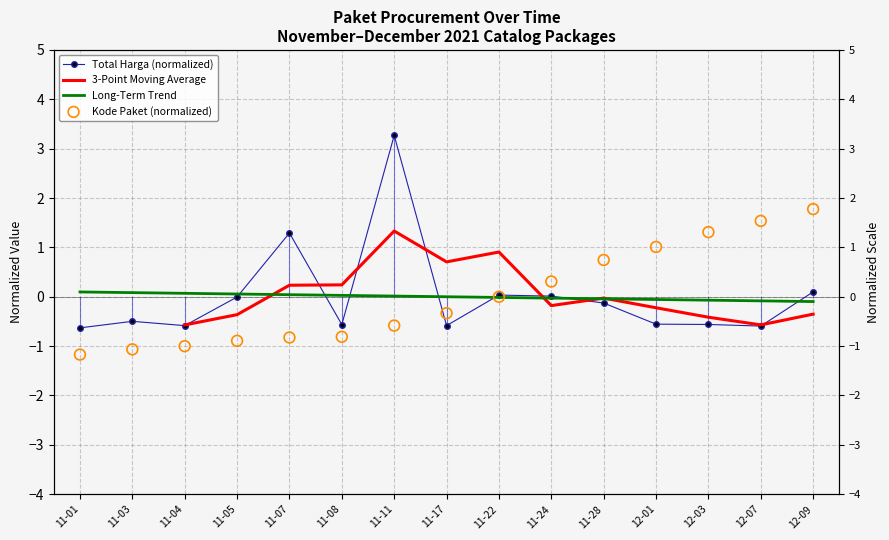

Which series reaches the maximum Y coordinate?

Total Harga (normalized)